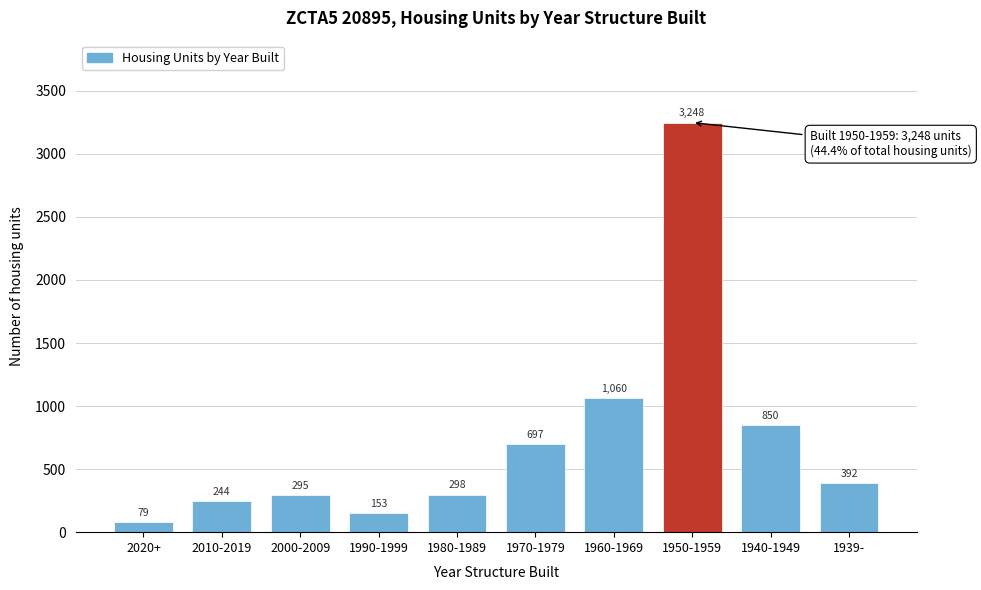

Reading right to left, list all the values displayed in this chart.

392	850	3248	1060	697	298	153	295	244	79